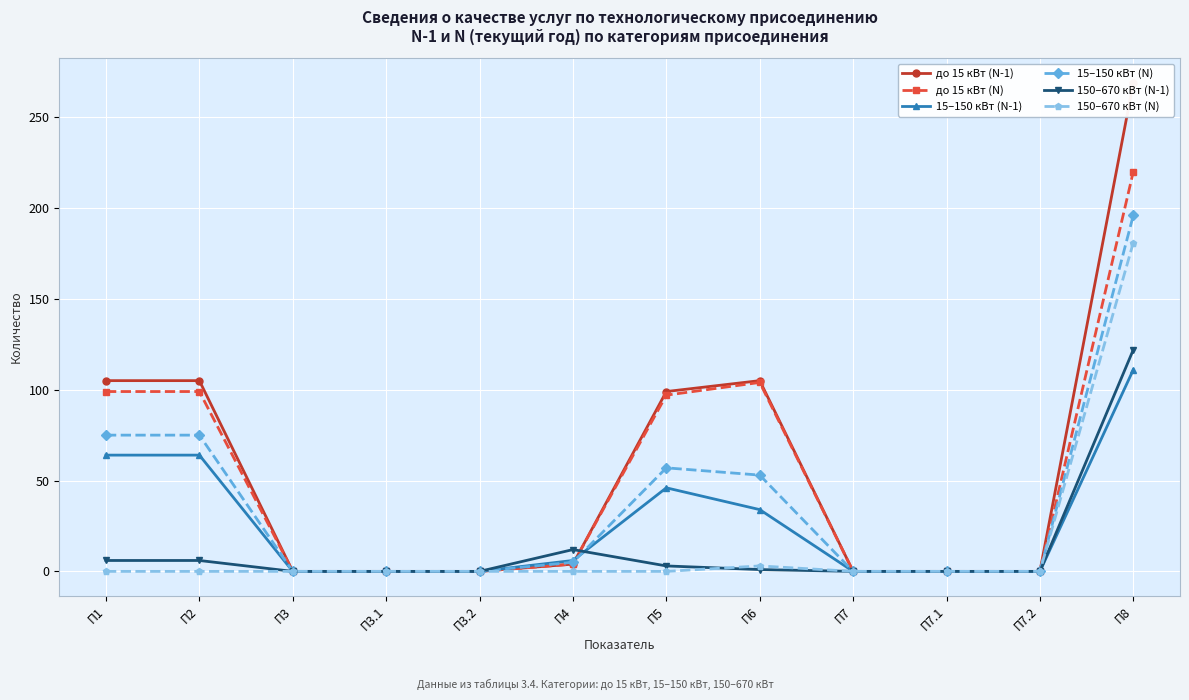

At how many categories does at least one series exceed 110?

1